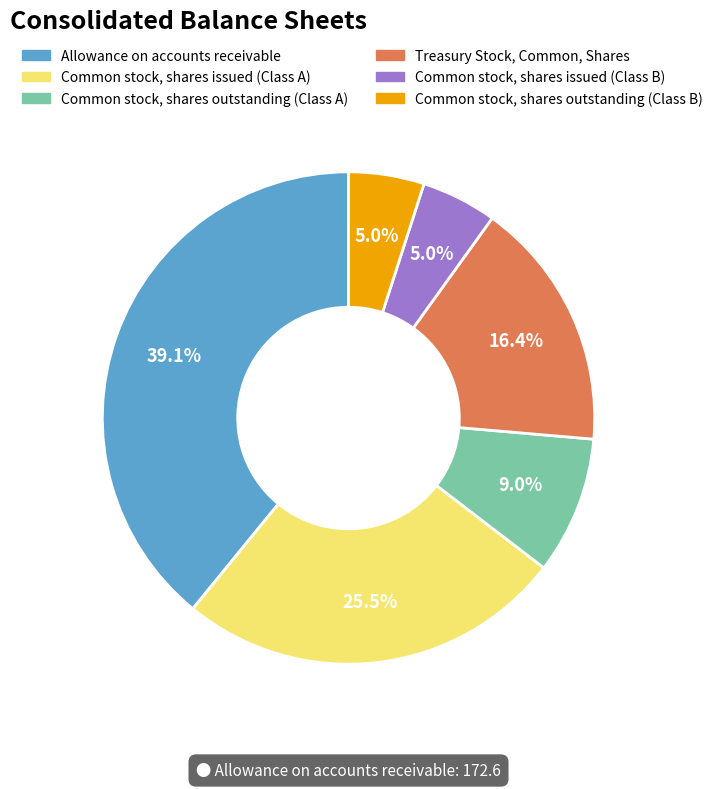

To the nearest percent, what is the difference between the Common stock, shares issued (Class B) and Allowance on accounts receivable slice percentages?

34%